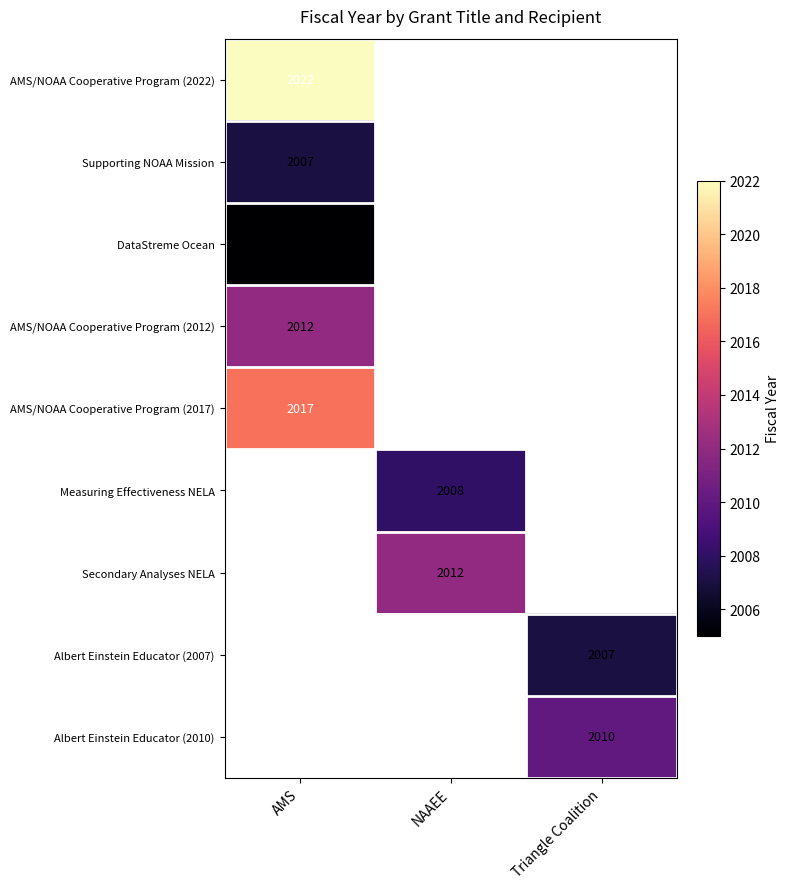

The value of Measuring Effectiveness NELA at NAAEE is 2008. True or false?

True